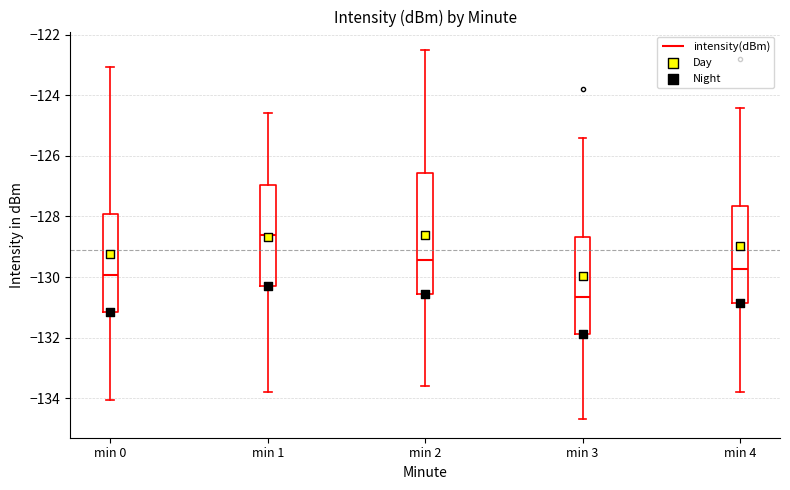

Which box has the lowest median line?

min 3